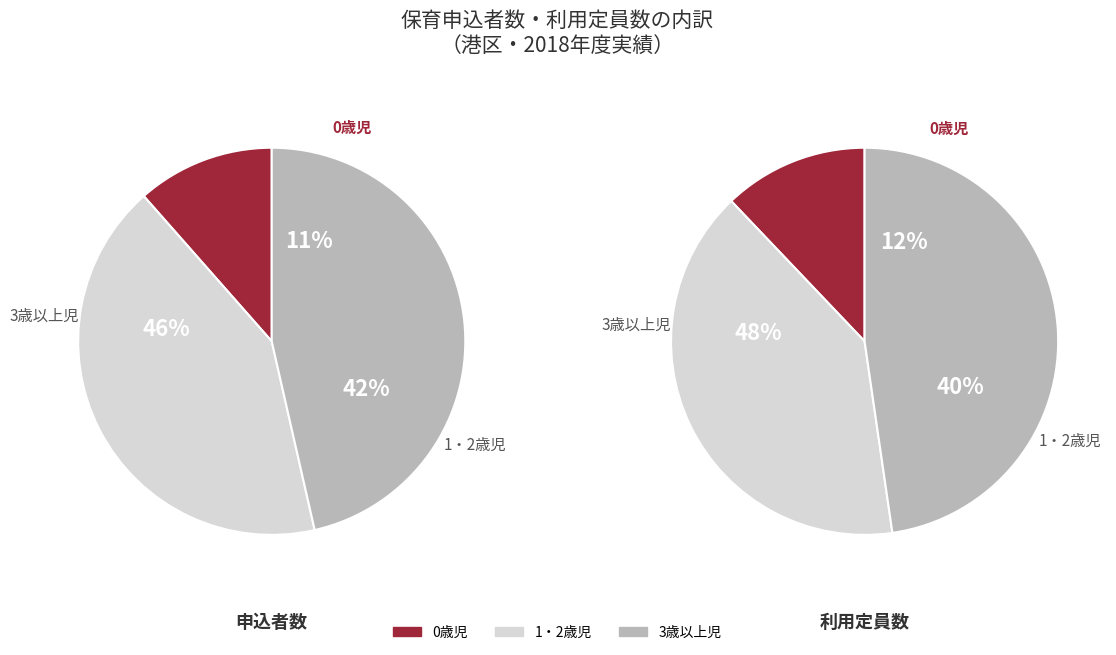

What percentage do 3歳以上児 and 1・2歳児 together represent?

88.5%